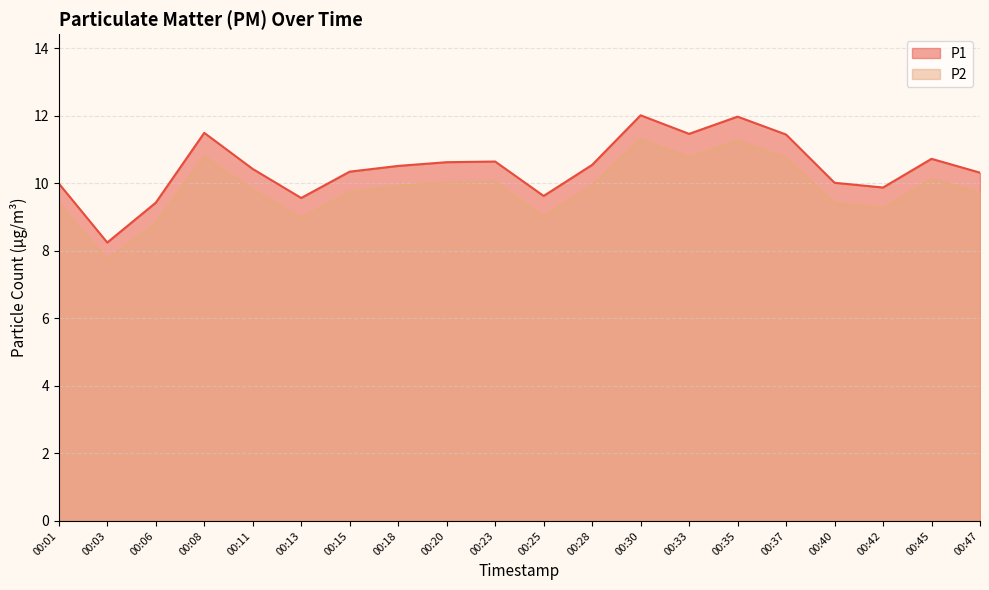

Reading left to right, list all the values displayed in this chart.

P1: 00:01=10.0	00:03=8.2	00:06=9.4	00:08=11.5	00:11=10.4	00:13=9.6	00:15=10.3	00:18=10.5	00:20=10.6	00:23=10.7	00:25=9.6	00:28=10.6	00:30=12.0	00:33=11.5	00:35=12.0	00:37=11.4	00:40=10.0	00:42=9.9	00:45=10.7	00:47=10.3
P2: 00:01=9.4	00:03=7.8	00:06=8.8	00:08=10.8	00:11=9.8	00:13=9.0	00:15=9.8	00:18=9.9	00:20=10.0	00:23=10.1	00:25=9.0	00:28=9.9	00:30=11.3	00:33=10.8	00:35=11.3	00:37=10.8	00:40=9.4	00:42=9.3	00:45=10.1	00:47=9.7